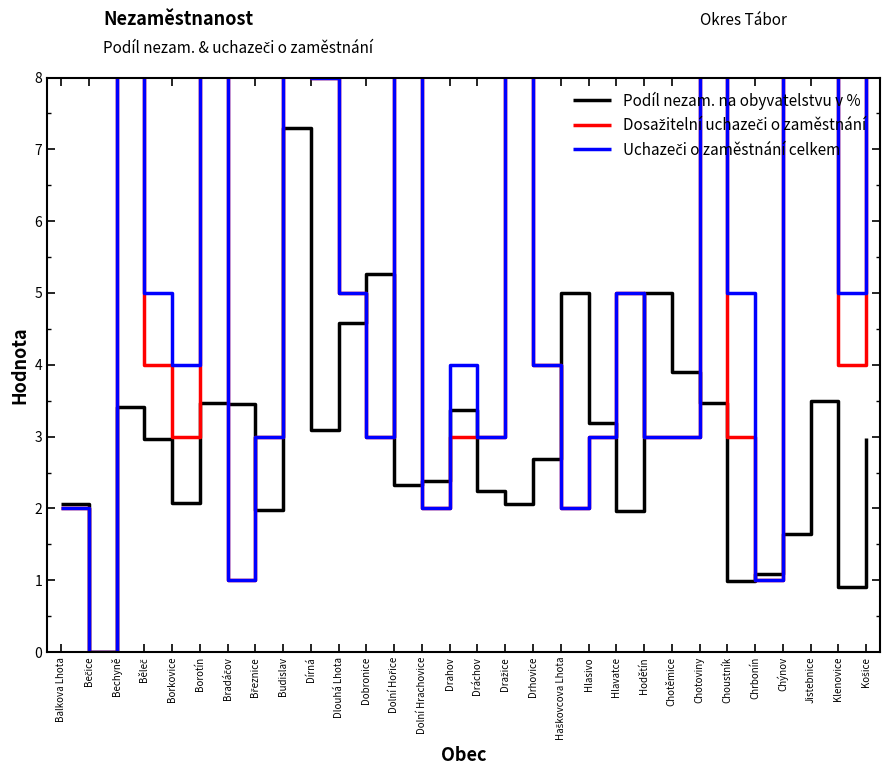

Which category has the highest value in the Podíl nezam. na obyvatelstvu v % series?

Budislav